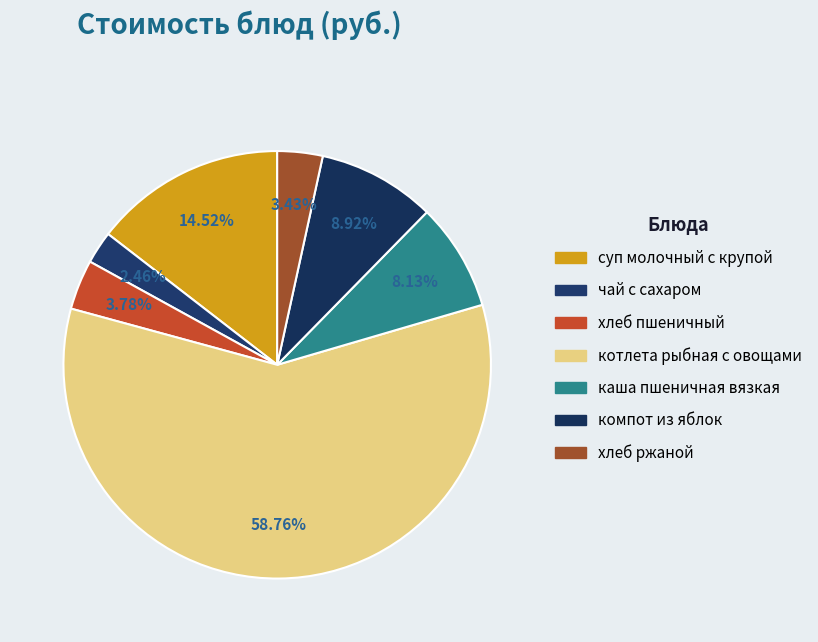

Rank the categories by value from highest to lowest.

котлета рыбная с овощами, суп молочный с крупой, компот из яблок, каша пшеничная вязкая, хлеб пшеничный, хлеб ржаной, чай с сахаром